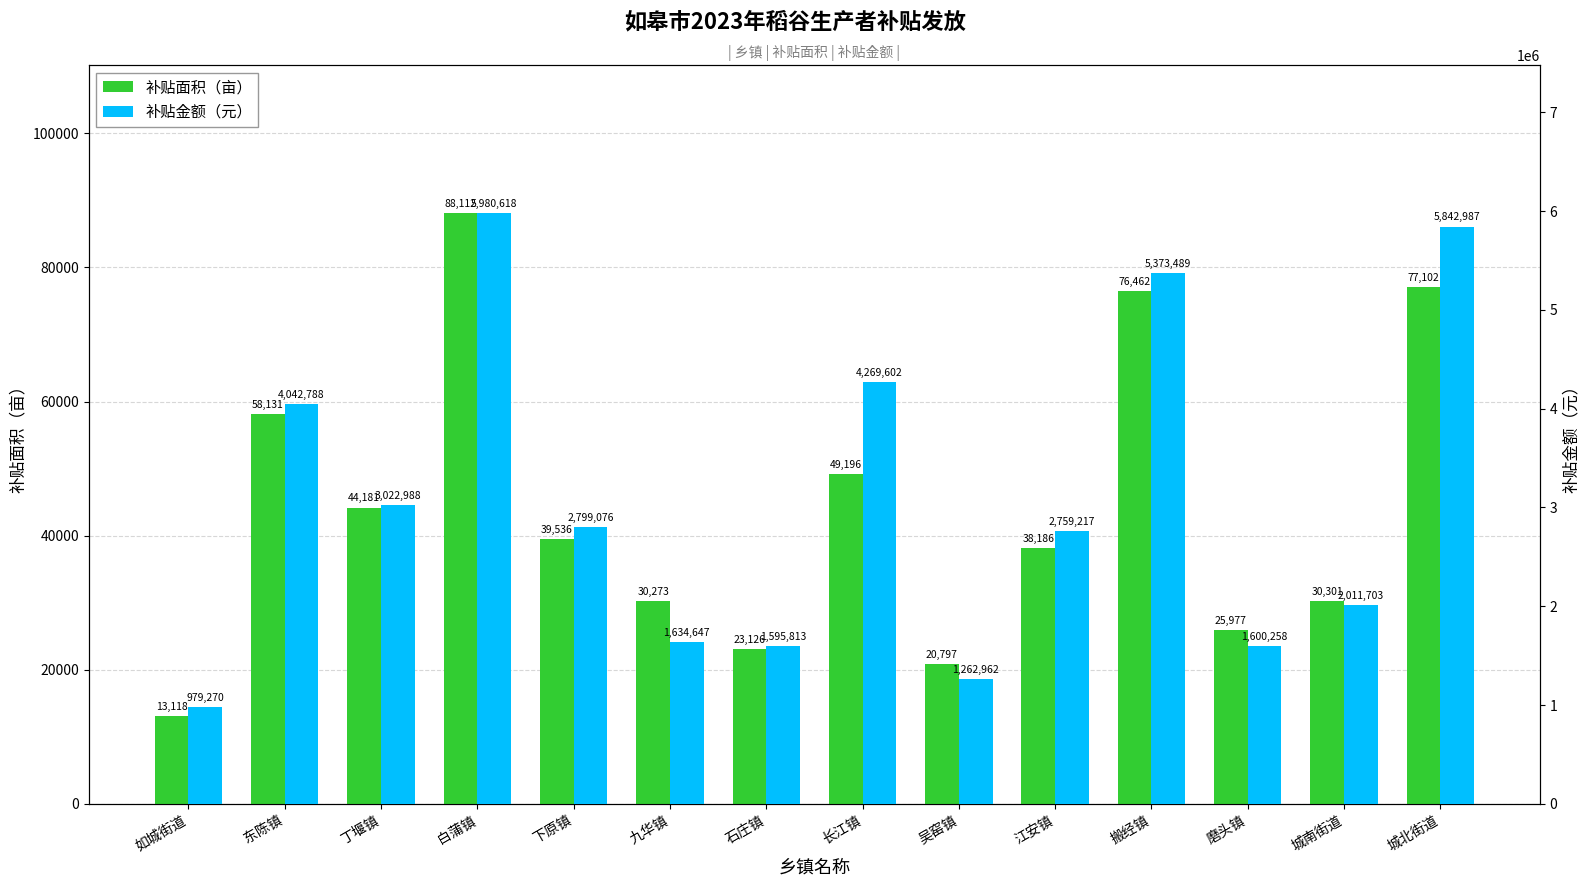

How many categories are shown in the chart?

14